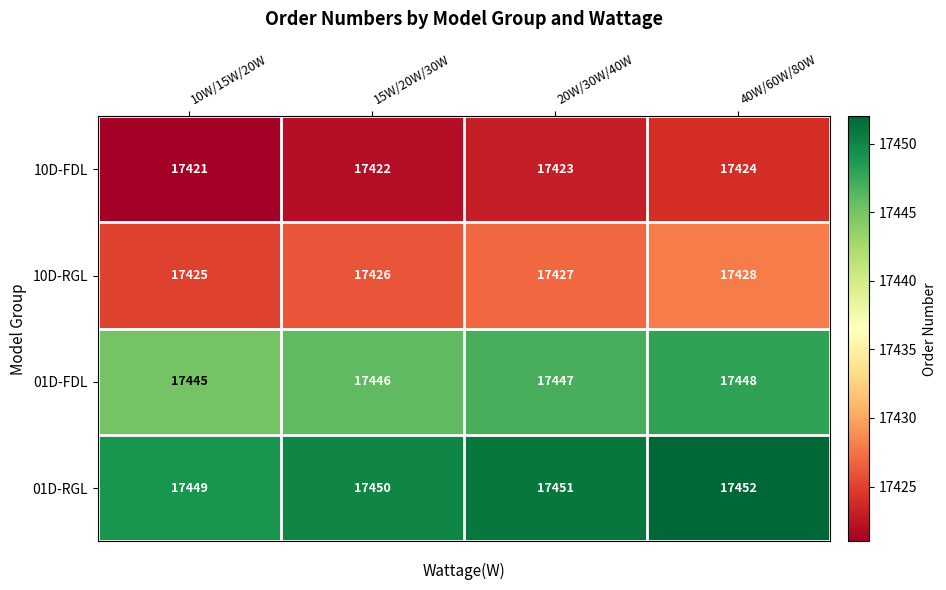

What is the spread (max minus min) of values at 10W/15W/20W?

28